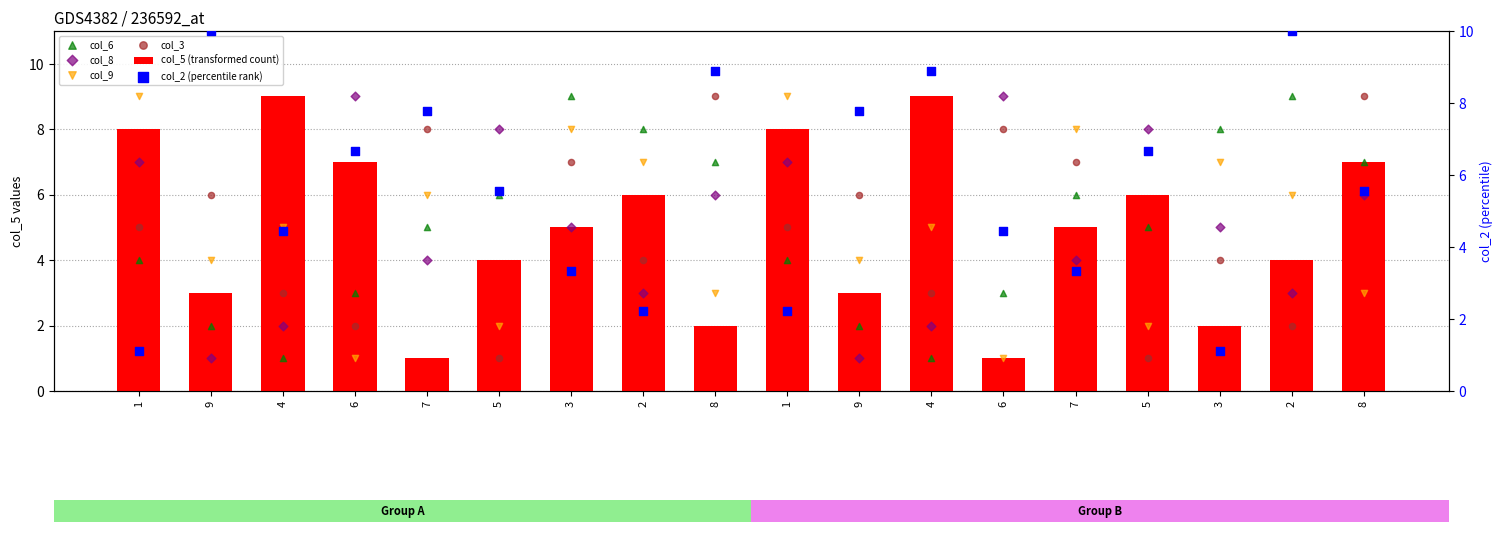

At how many categories does at least one series exceed 8?

11